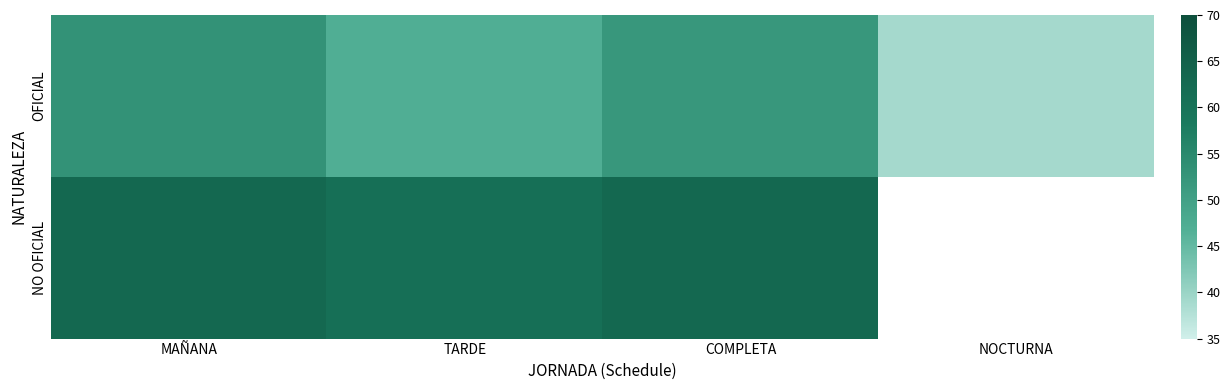

At which category is the sum across all series the highest?

MAÑANA